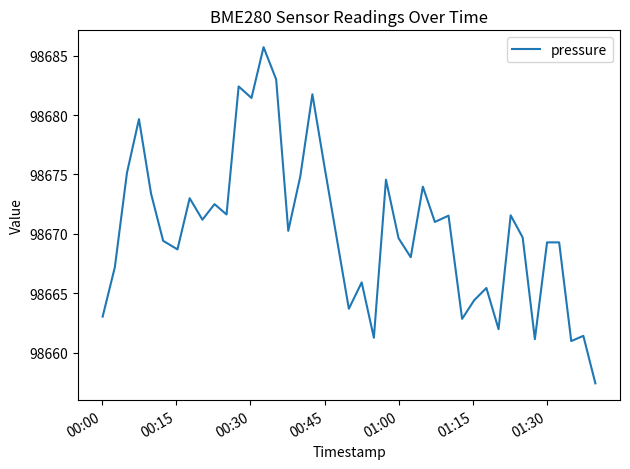

What is the difference between the maximum and minimum values?

28.3